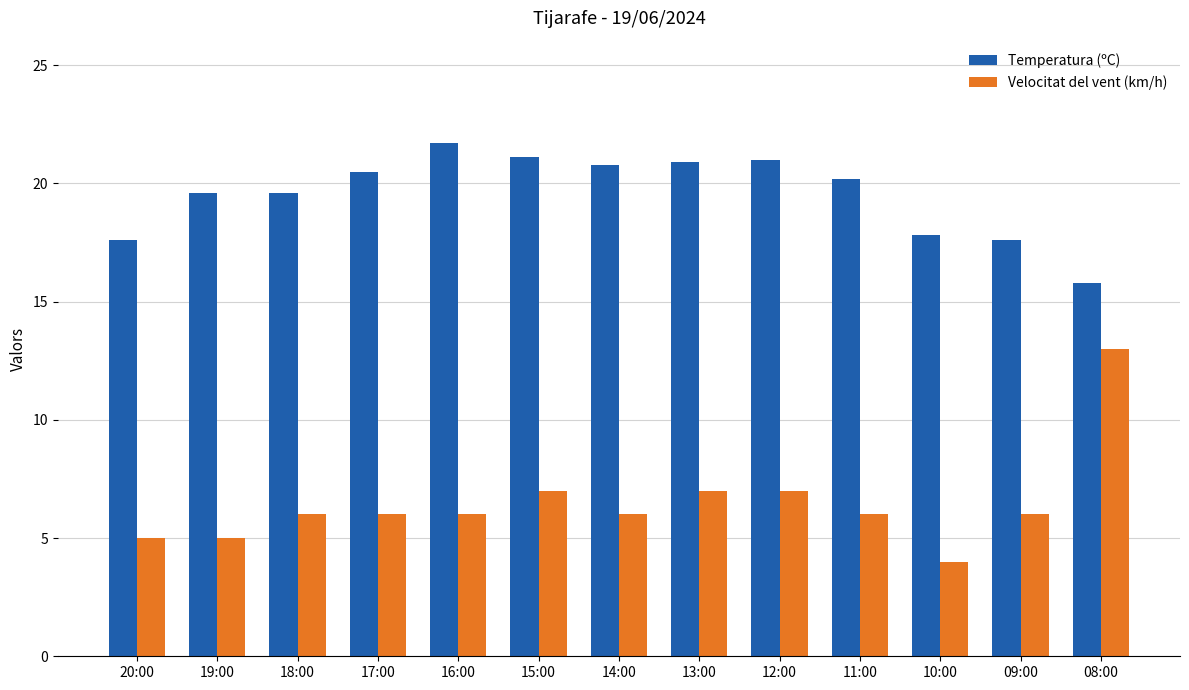

What is the sum of the Temperatura (ºC) values at 11:00 and 14:00?

41.0